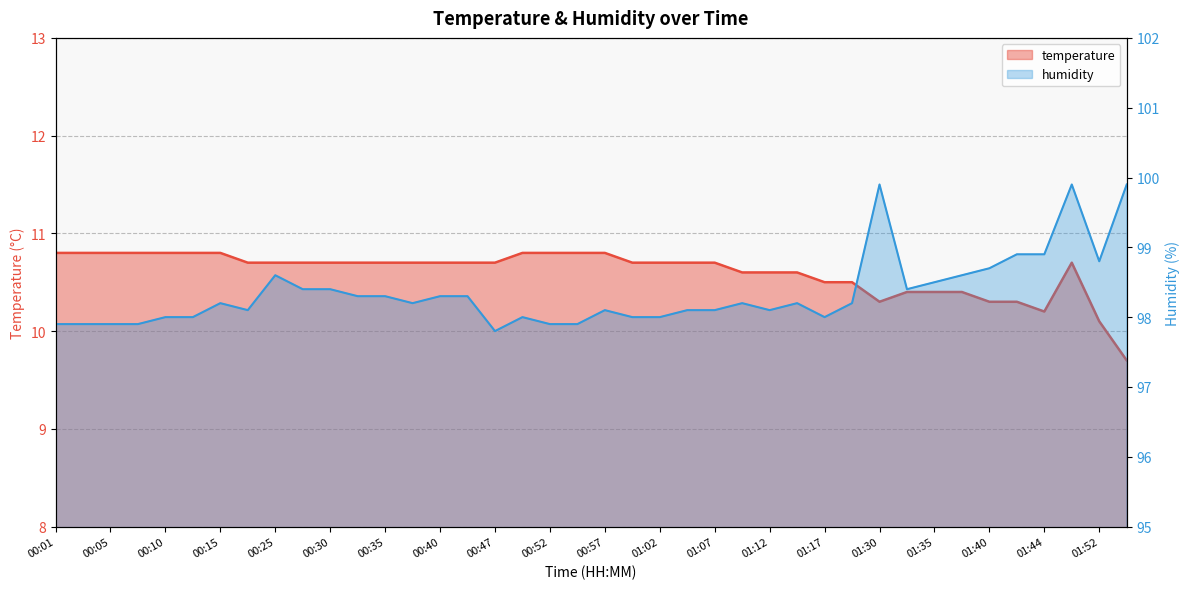

Which series has the largest range (max minus min)?

humidity